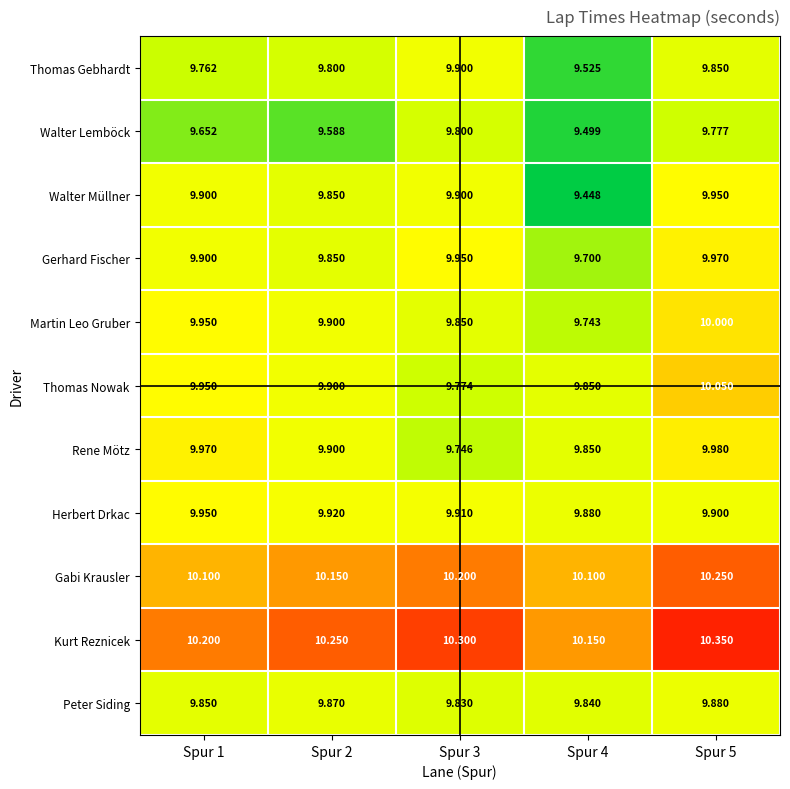

Count the number of categories in the chart.

5